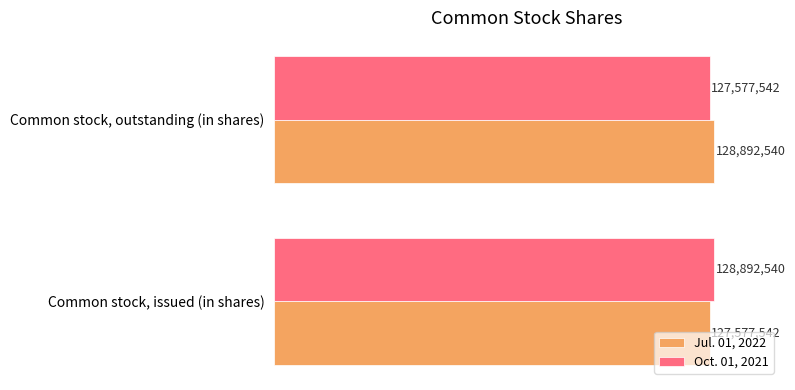

Reading right to left, what are all the values shown in this chart?

Jul. 01, 2022: 128892540	127577542
Oct. 01, 2021: 127577542	128892540